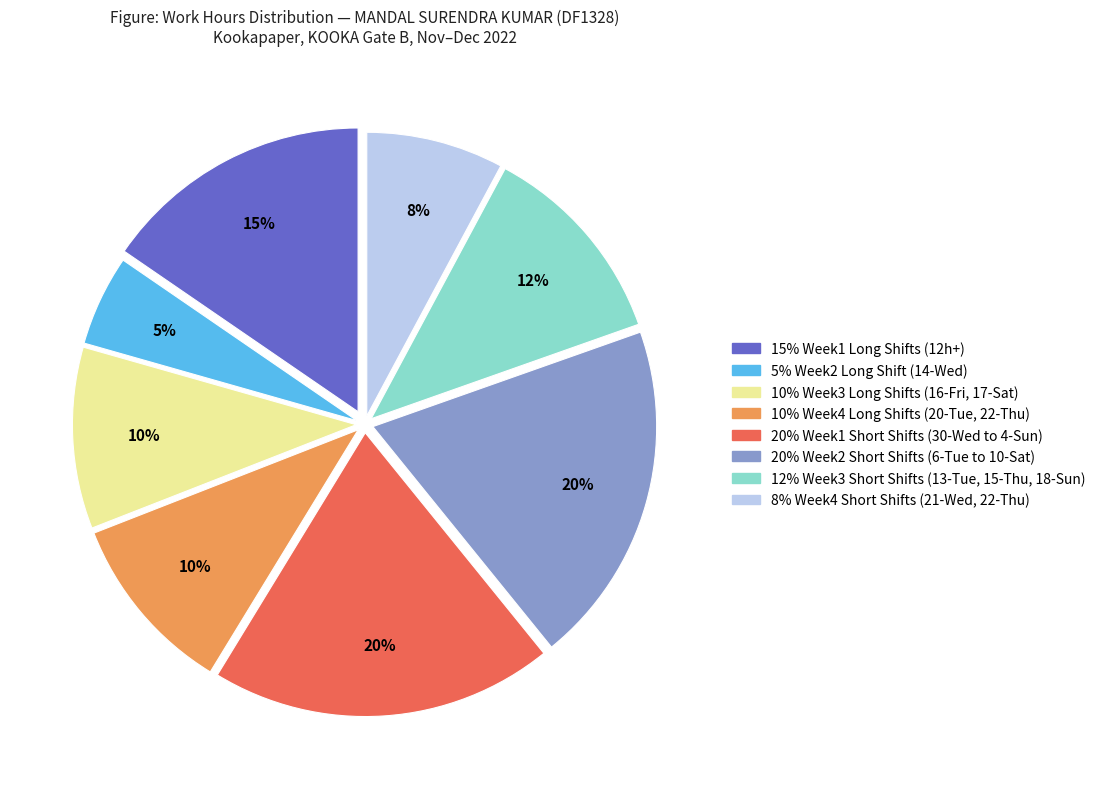

Does any single category account for the majority?

No